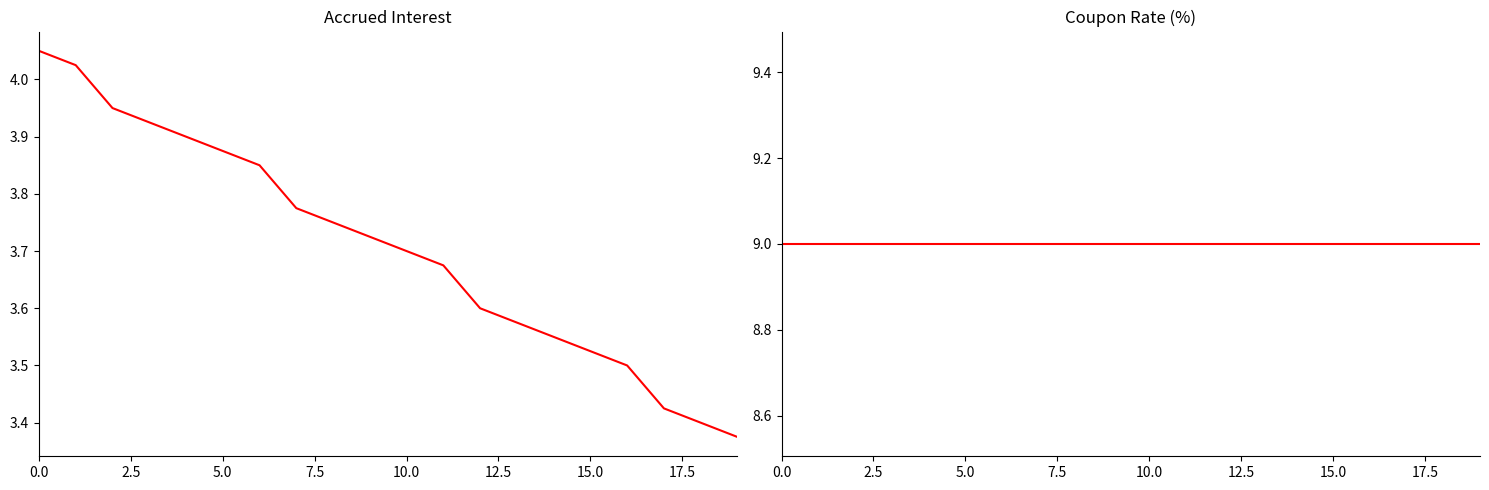

True or false: Coupon rate (%) and Accrued interest cross at least once.

False